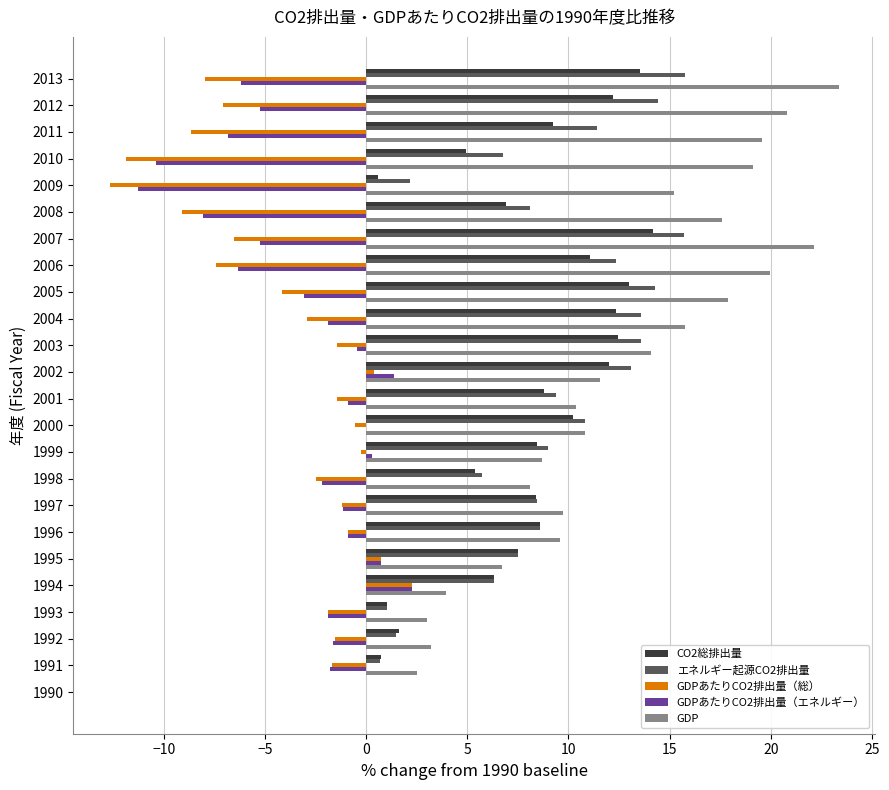

How many positive values does the GDP series have?

23